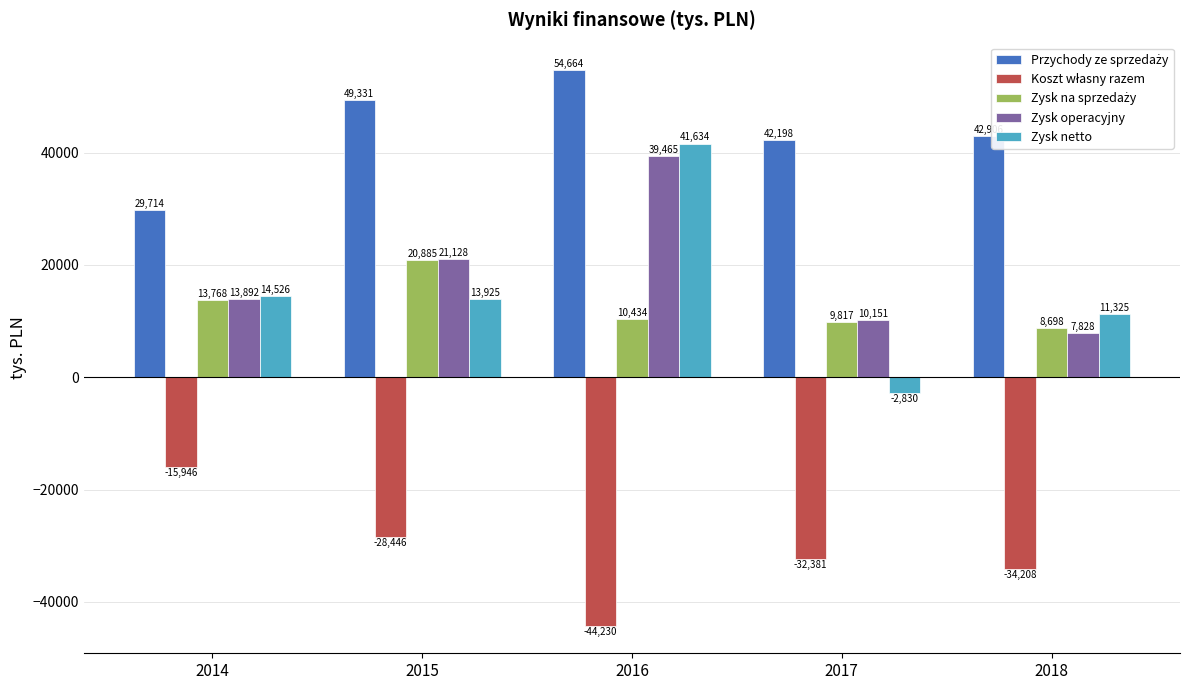

How many series are shown in this chart?

5